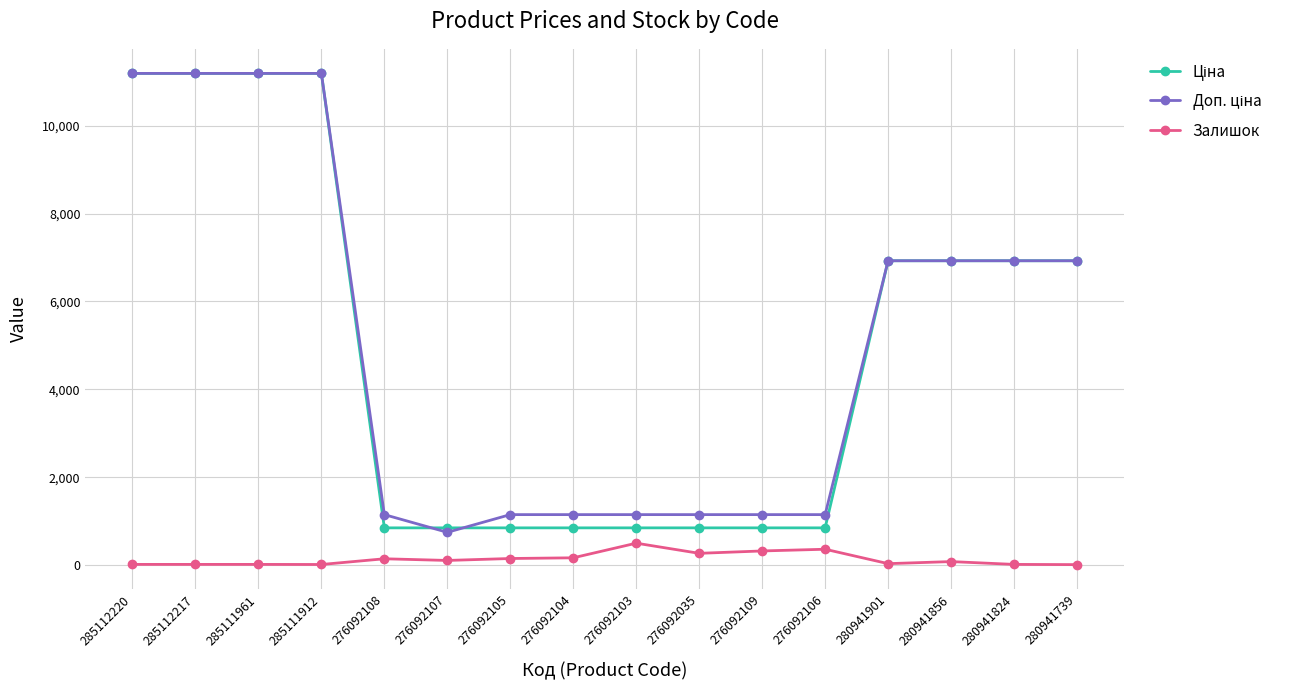

What is the difference between the highest and lowest values at 276092105?

998.7